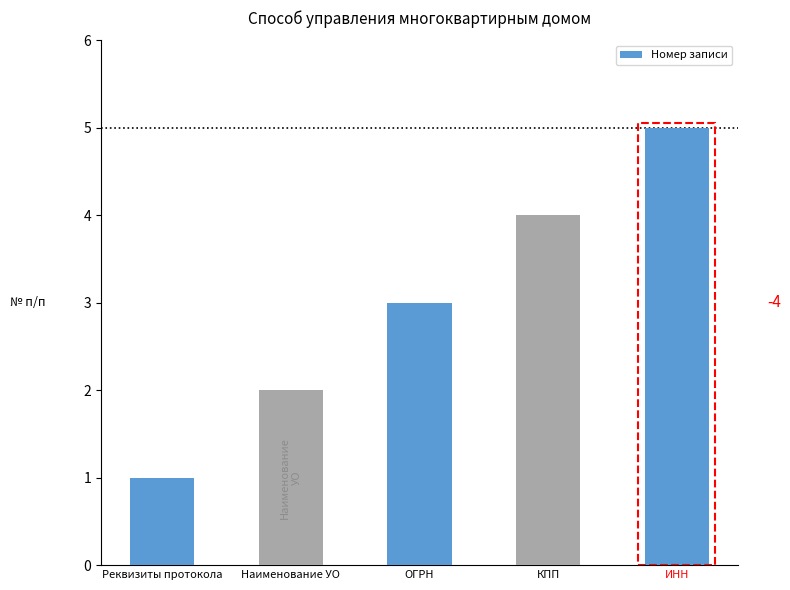

How many values are between 2 and 4?

3